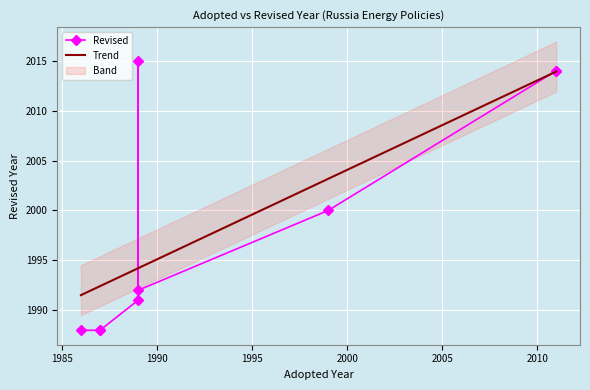

True or false: the data shows 658 at 1987.

False